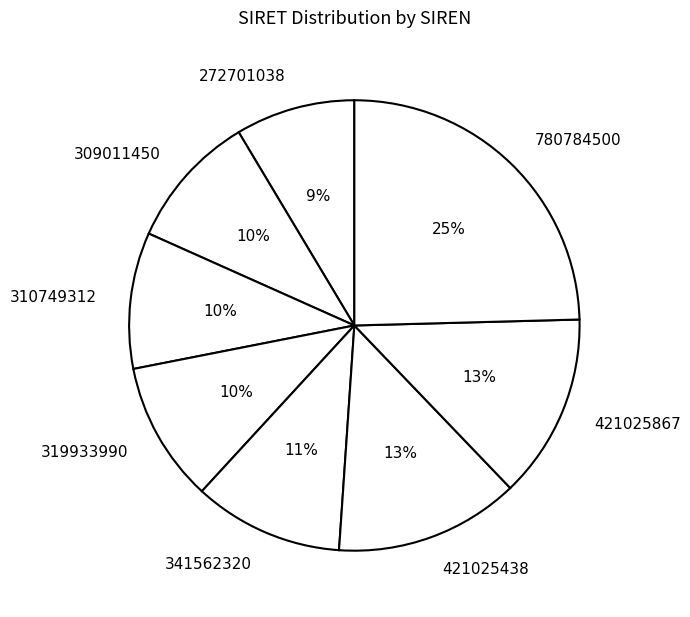

Combined, do 310749312 and 421025867 account for over 50%?

No